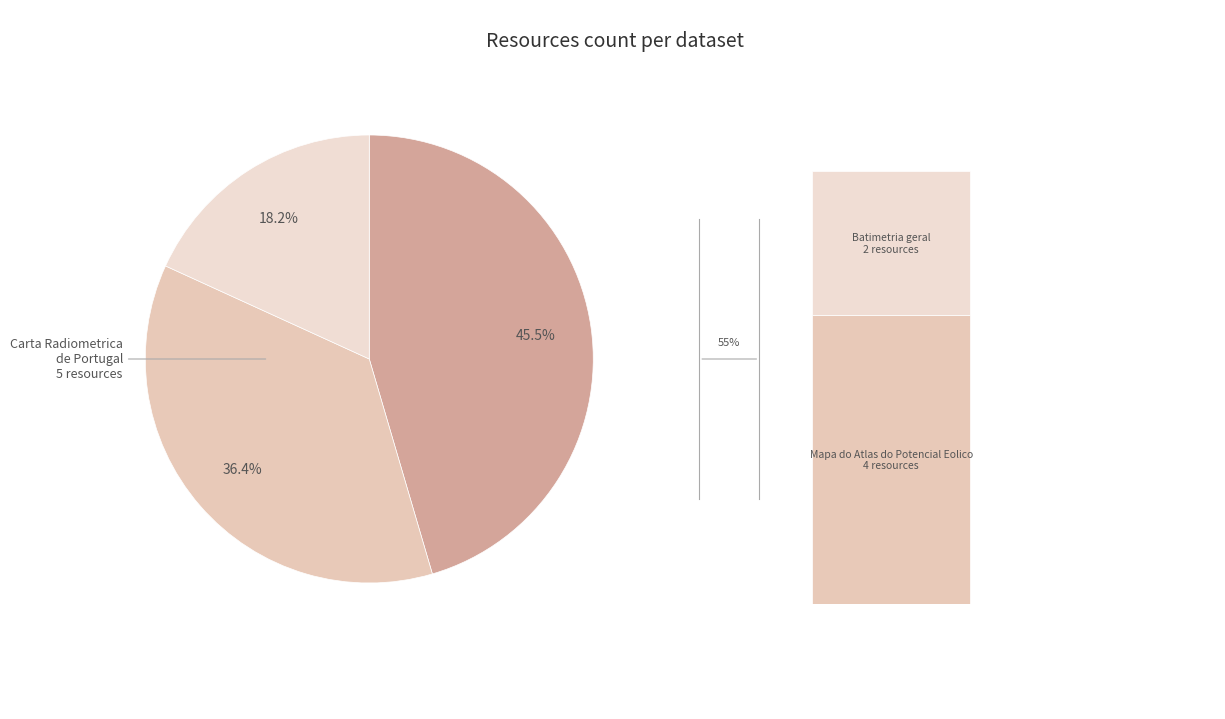

Rank the categories by value from lowest to highest.

Batimetria
geral, Mapa do Atlas do
Potencial Eolico, Carta Radiometrica
de Portugal